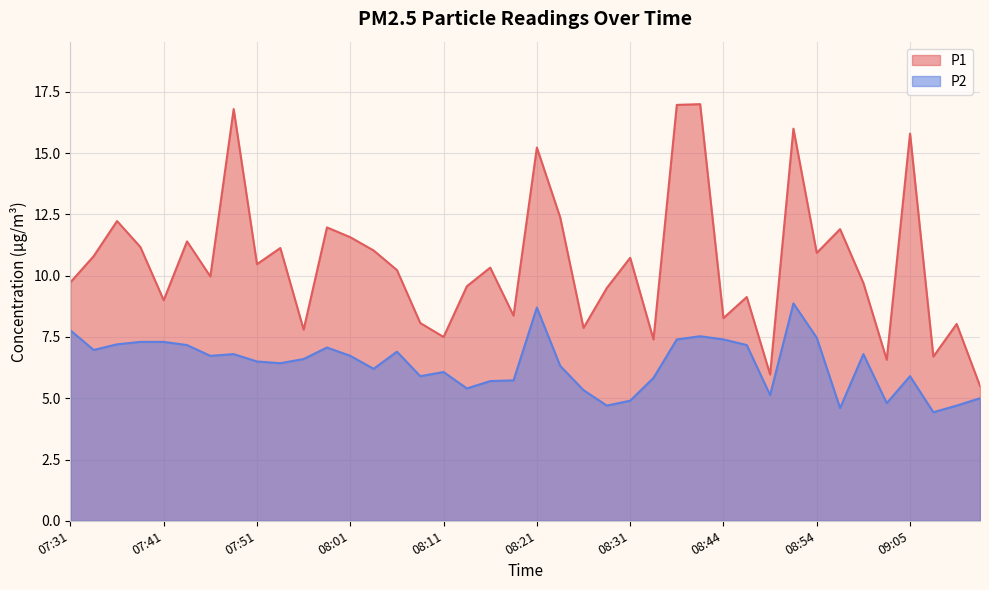

At which category does P2 reach its first local valley?

07:34